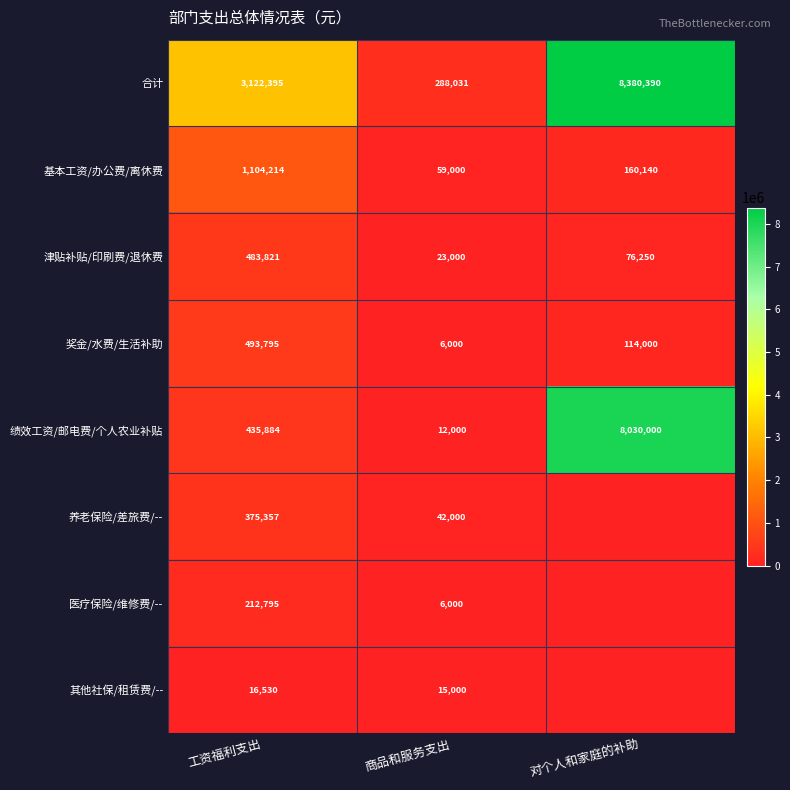

At 工资福利支出, list the series in order from smallest to largest.

其他社保/租赁费/--, 医疗保险/维修费/--, 养老保险/差旅费/--, 绩效工资/邮电费/个人农业补贴, 津贴补贴/印刷费/退休费, 奖金/水费/生活补助, 基本工资/办公费/离休费, 合计